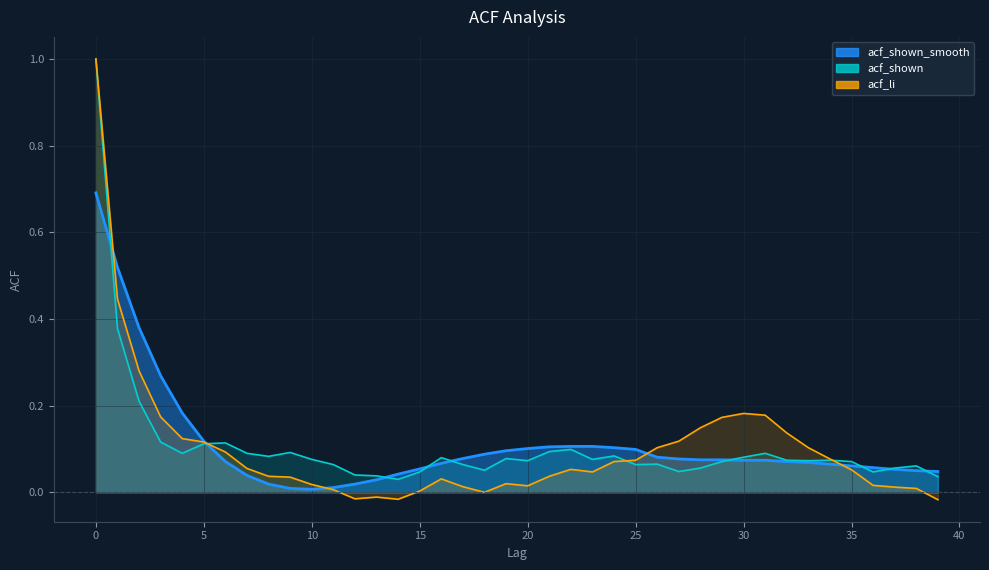

Rank the categories by value from highest to lowest.

0, 1, 2, 3, 4, 5, 22, 23, 21, 24, 20, 25, 19, 18, 26, 17, 27, 28, 29, 30, 31, 6, 32, 33, 16, 34, 35, 36, 15, 37, 38, 39, 14, 7, 13, 8, 12, 11, 9, 10